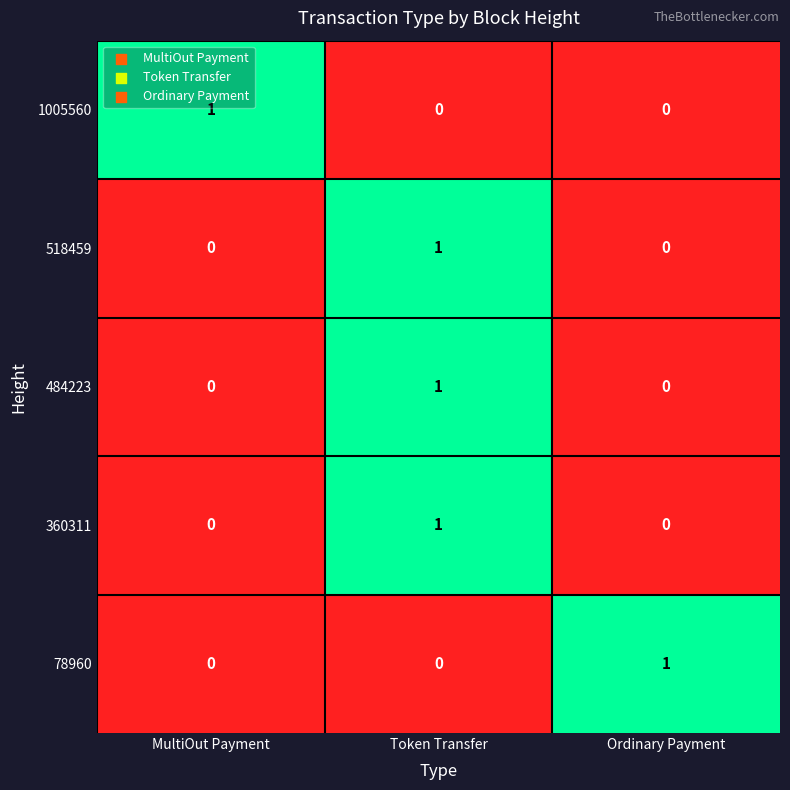

Which category has the highest value in the 484223 series?

Token Transfer